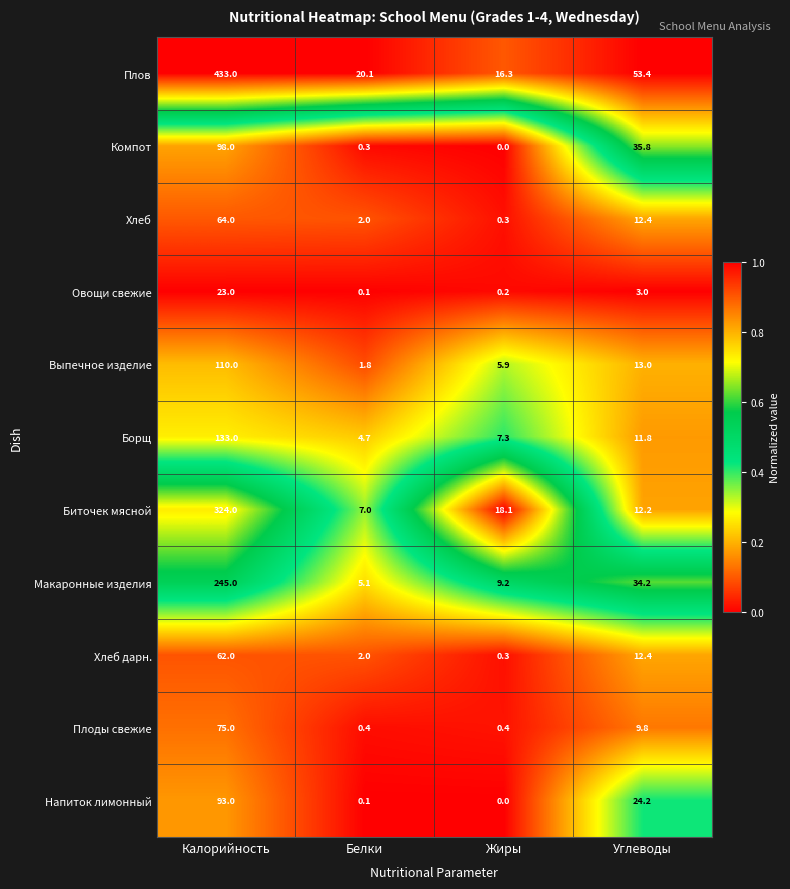

The value of Выпечное изделие at Жиры is 5.9. True or false?

True